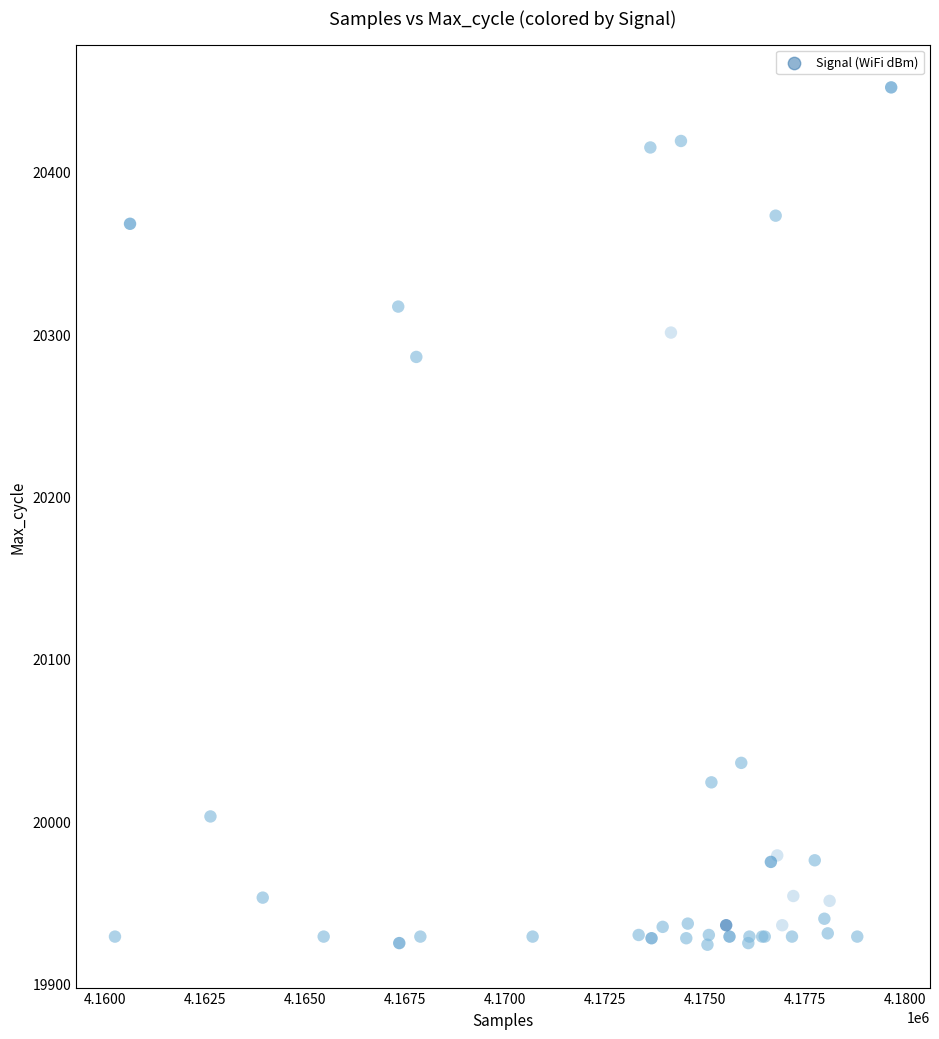

What Y value in the scatter plot is closest to 20188?

20286